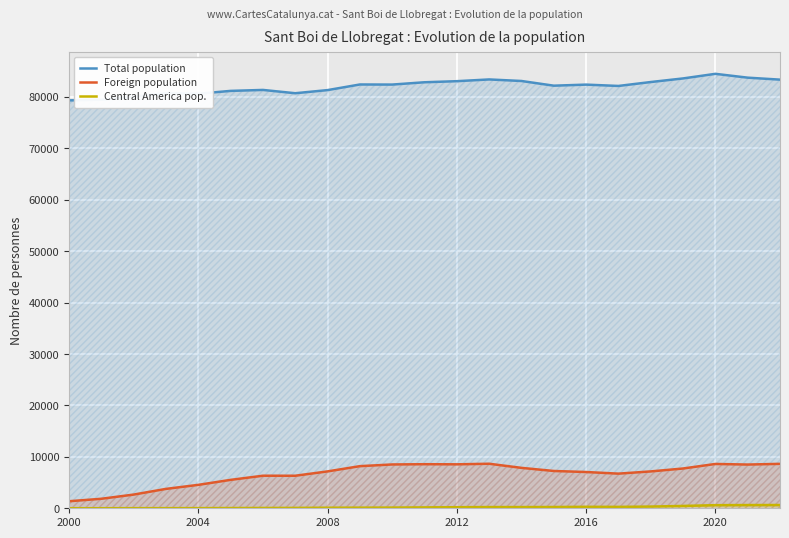

Does the chart display data point markers on the line(s)?

No